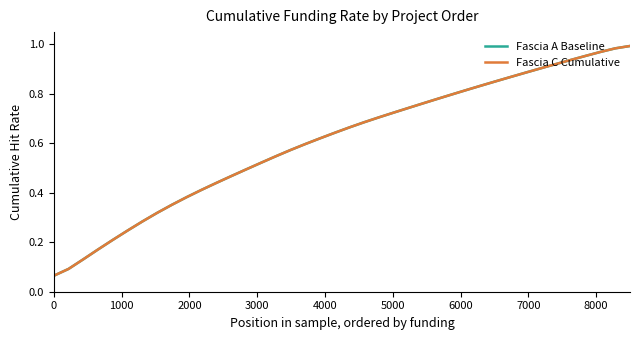

Is this an area chart (filled region under the line)?

No